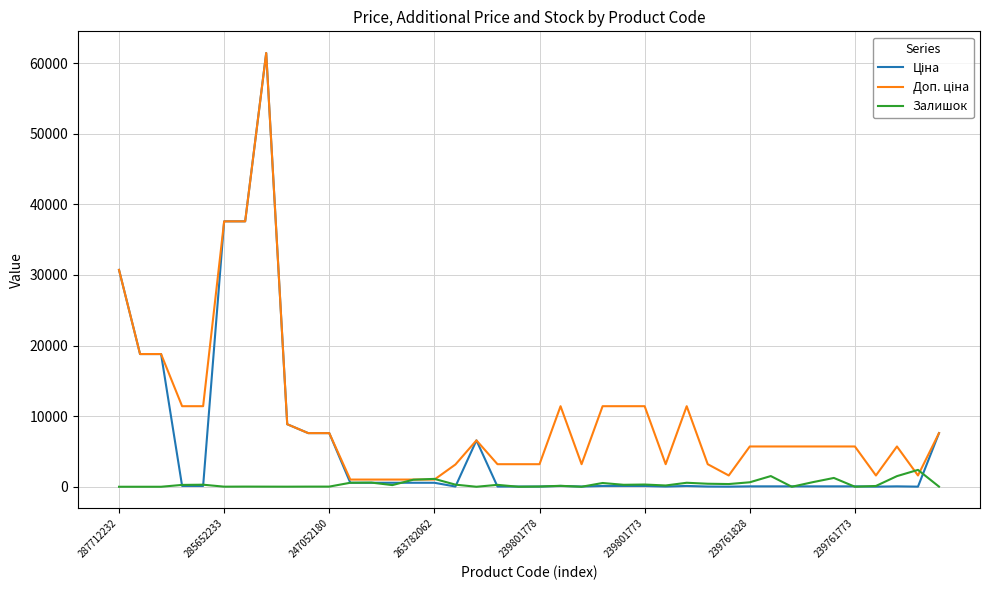

What is the greatest value displayed?

61434.3